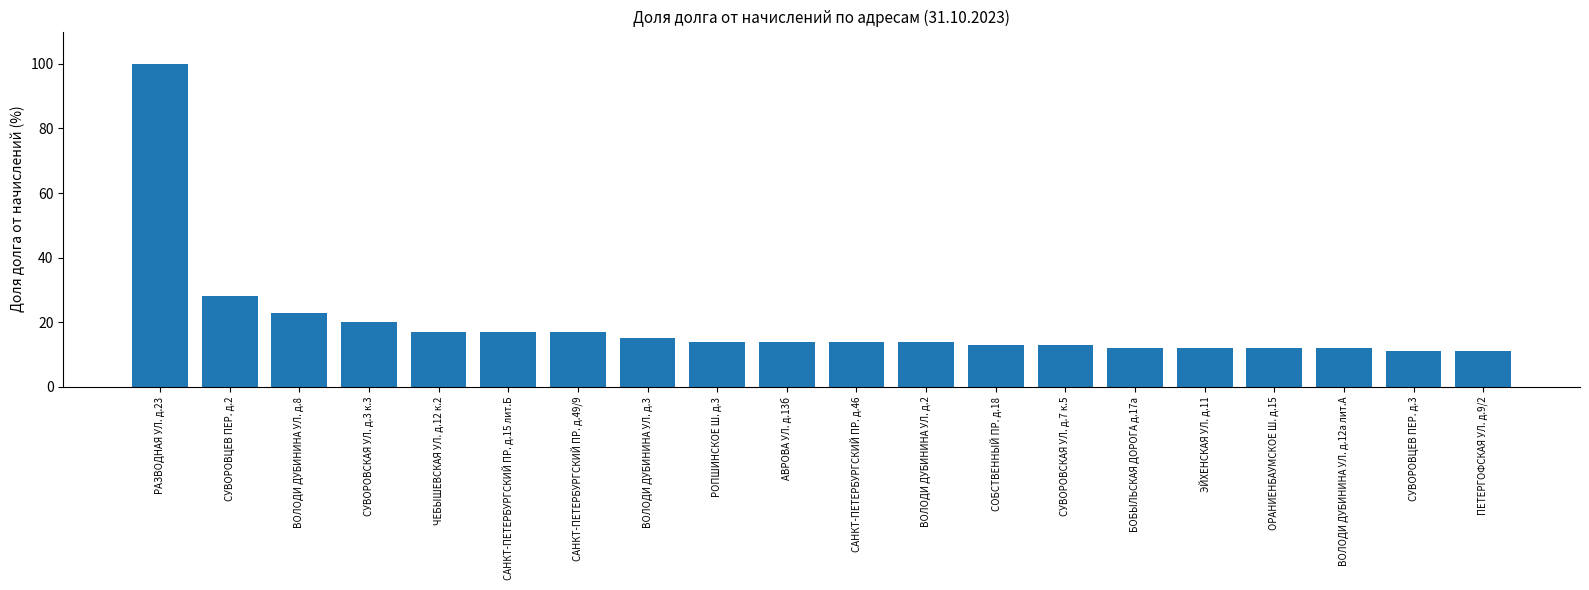

Which has a higher value, БОБЫЛЬСКАЯ ДОРОГА д.17а or САНКТ-ПЕТЕРБУРГСКИЙ ПР. д.46?

САНКТ-ПЕТЕРБУРГСКИЙ ПР. д.46